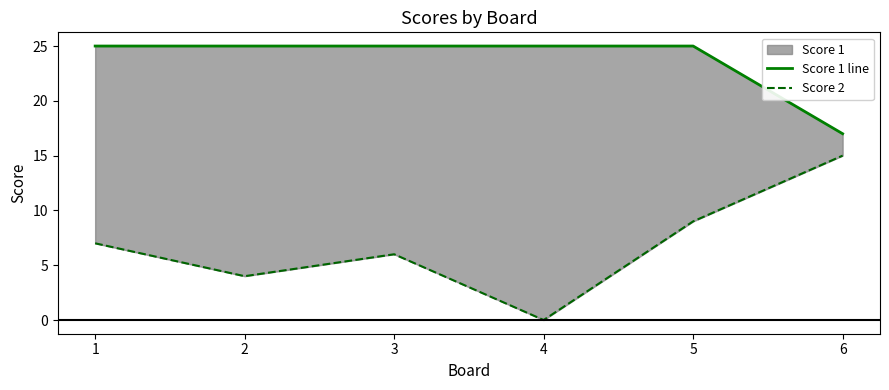

Reading left to right, what are all the values shown in this chart?

Score 1 line: 25	25	25	25	25	17
Score 2: 7	4	6	0	9	15